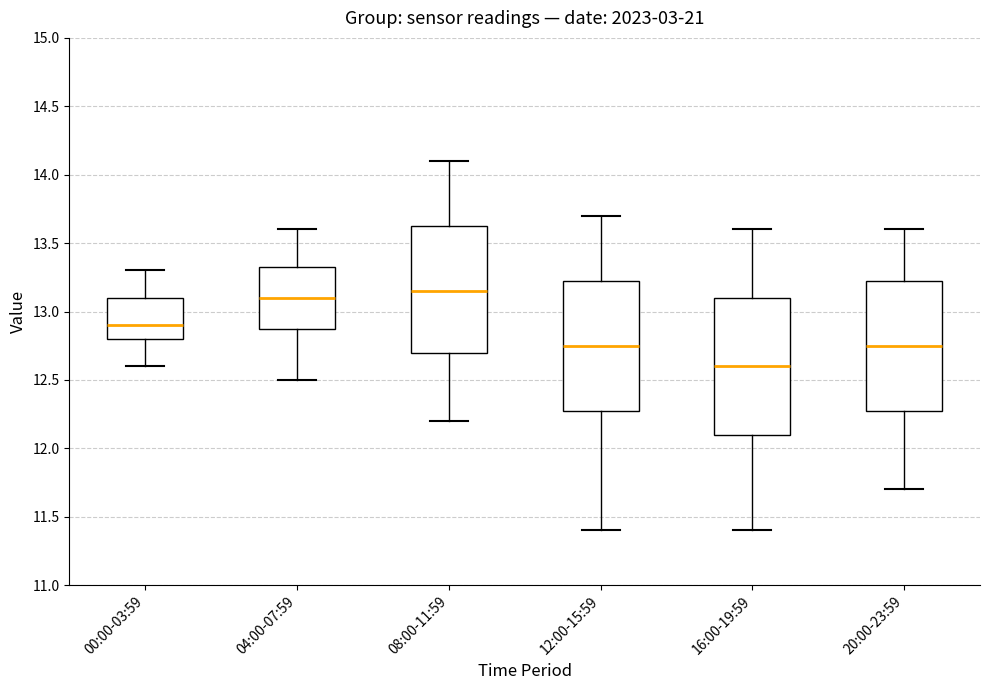

Which box is the tallest, from its lower edge to its upper edge?

16:00-19:59